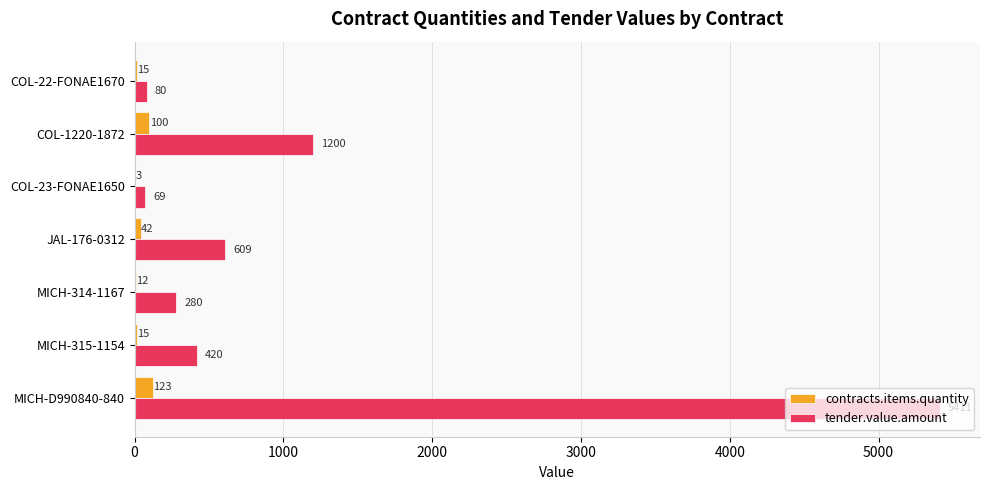

The value of contracts.items.quantity at JAL-176-0312 is 42.0. True or false?

True